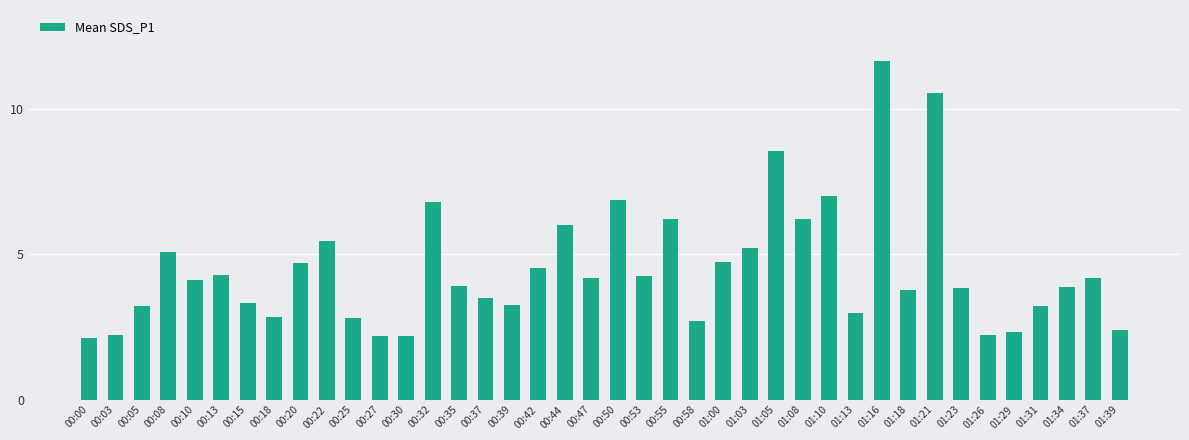

The chart shows a value of 2.2 at 00:30. True or false?

True